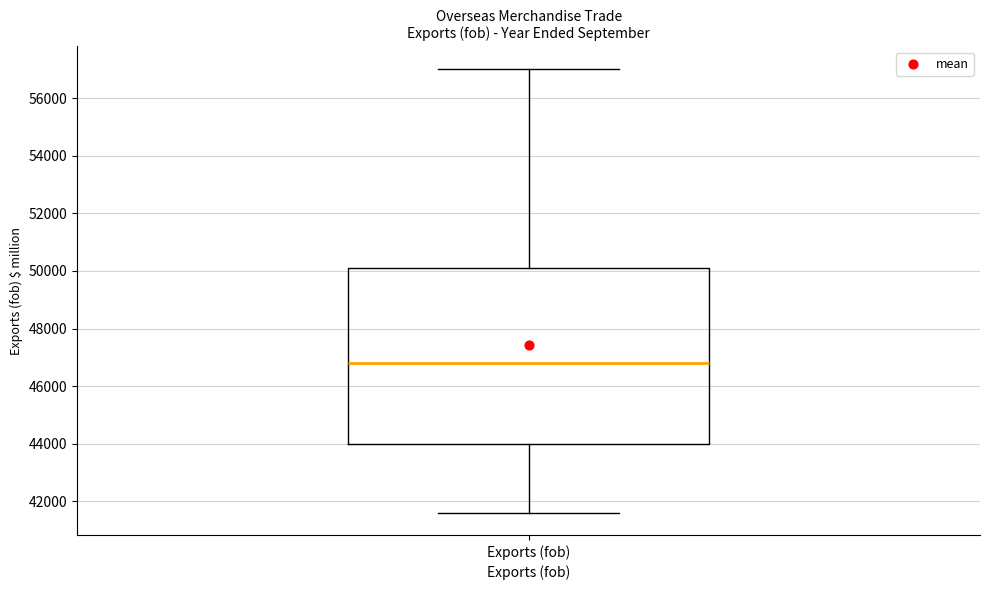

Transcribe this box plot: give where the median line is, the range the box spans, and where the two whiskers end, as read against the y-axis. The values are not printed on the chart, so give them approximately, as read against the axis.

median 46800, box 44000 to 50000, whiskers 41600 to 57000